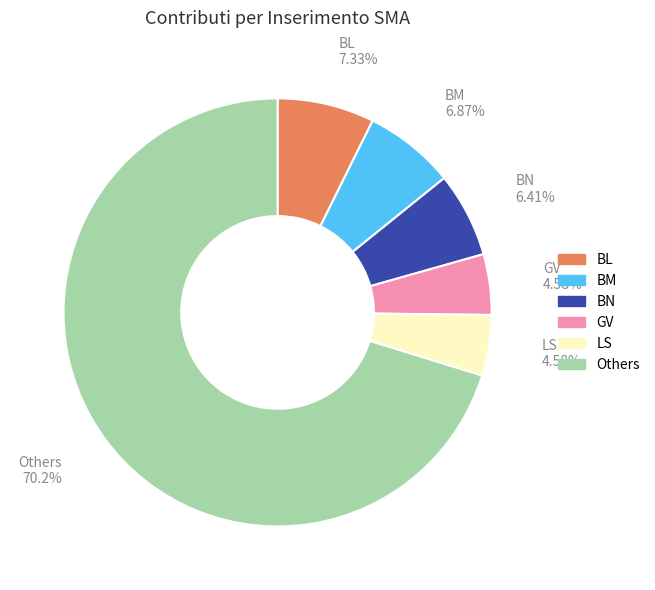

Is there a majority slice in this chart?

Yes